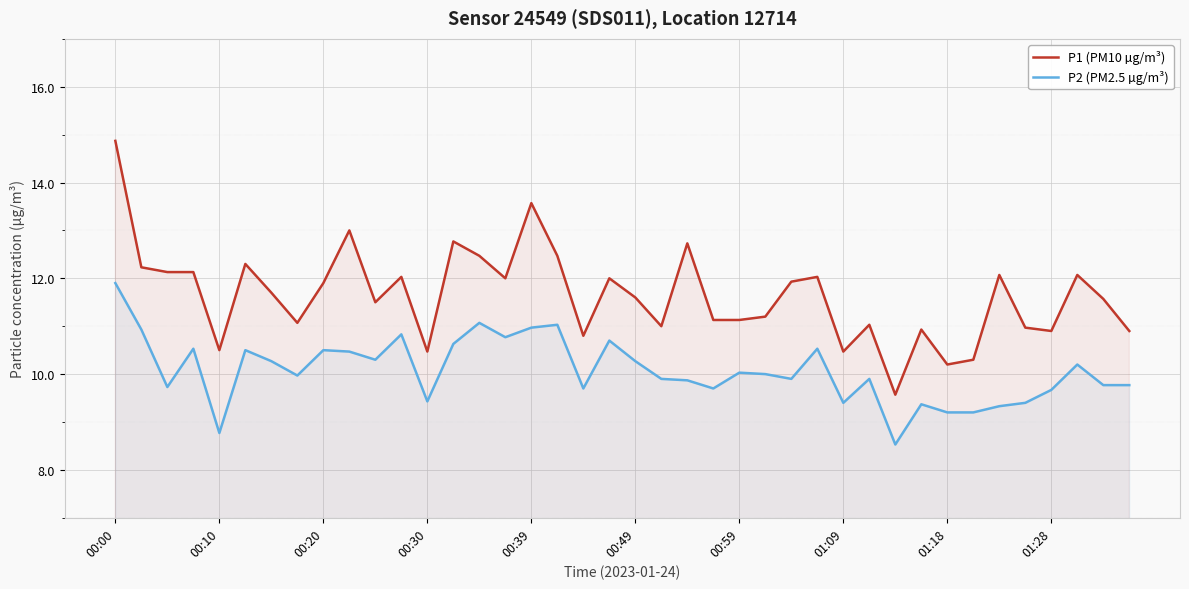

What is the difference between the highest and lowest values at 01:28?

1.2